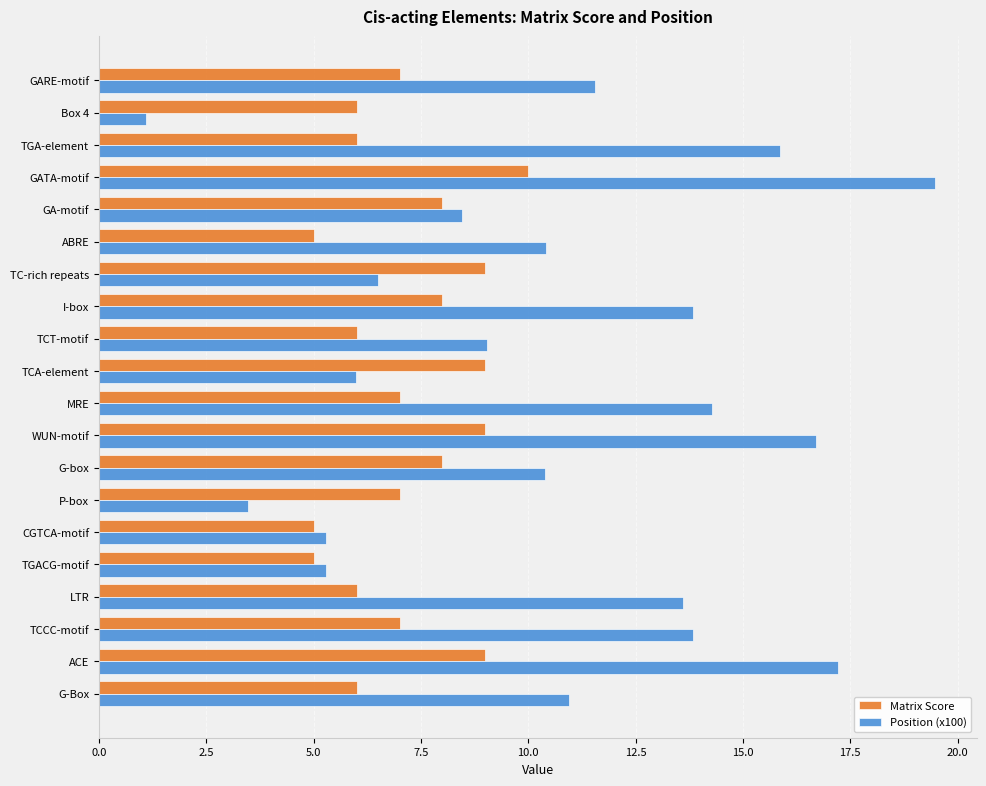

What is the total value across all series at MRE?

21.3